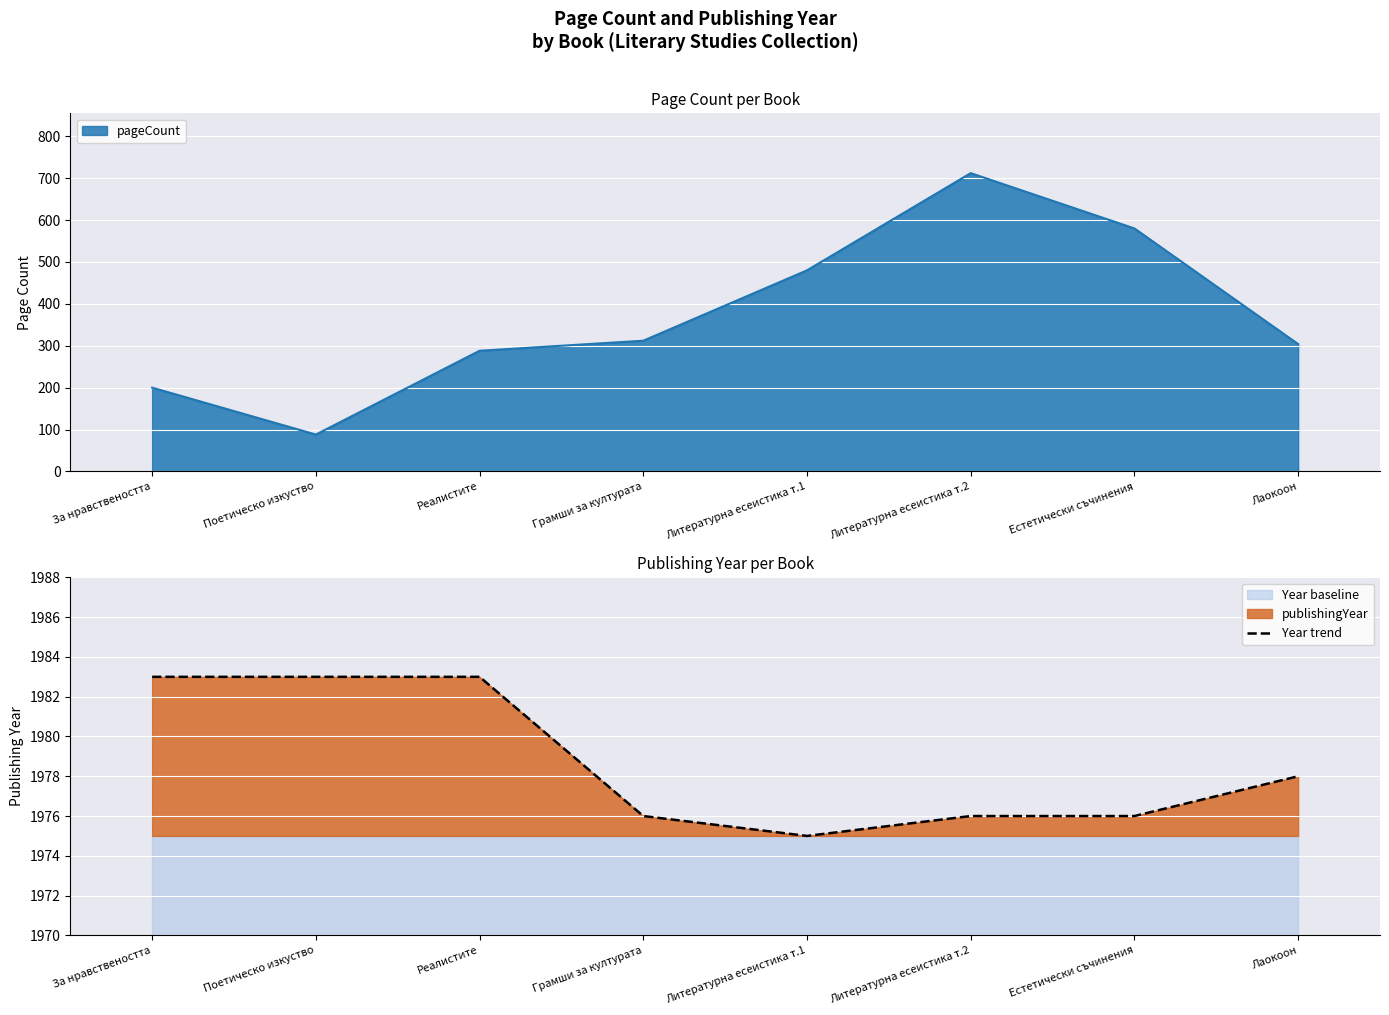

What position from the right is Грамши за културата?

5